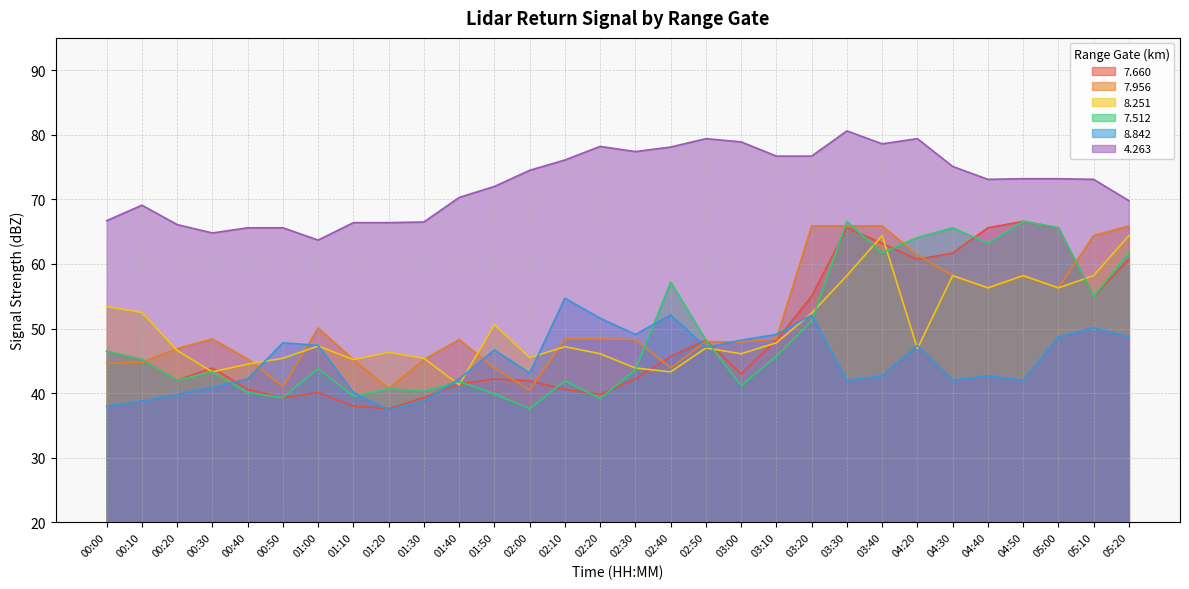

What is the difference between the maximum and minimum values in the 7.660 series?

29.0